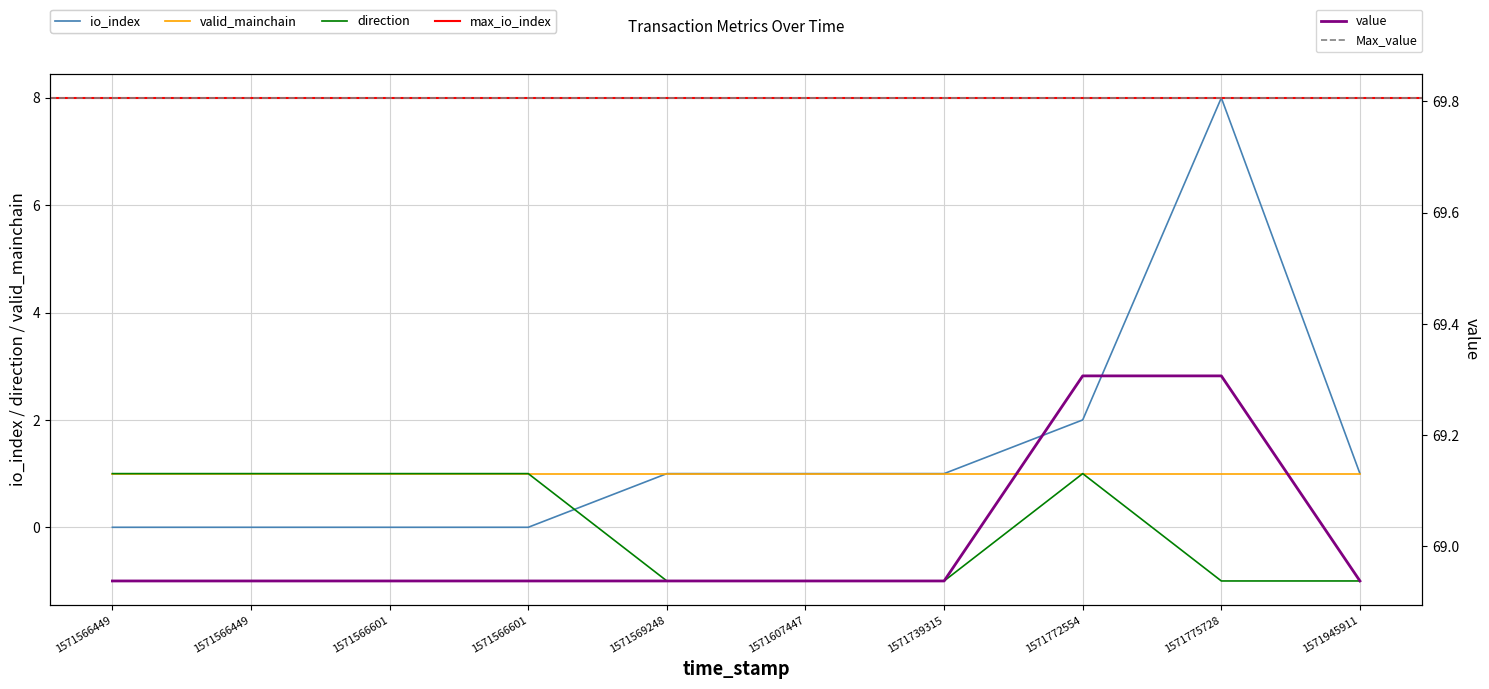

Where is the first local maximum for direction?

1571772554